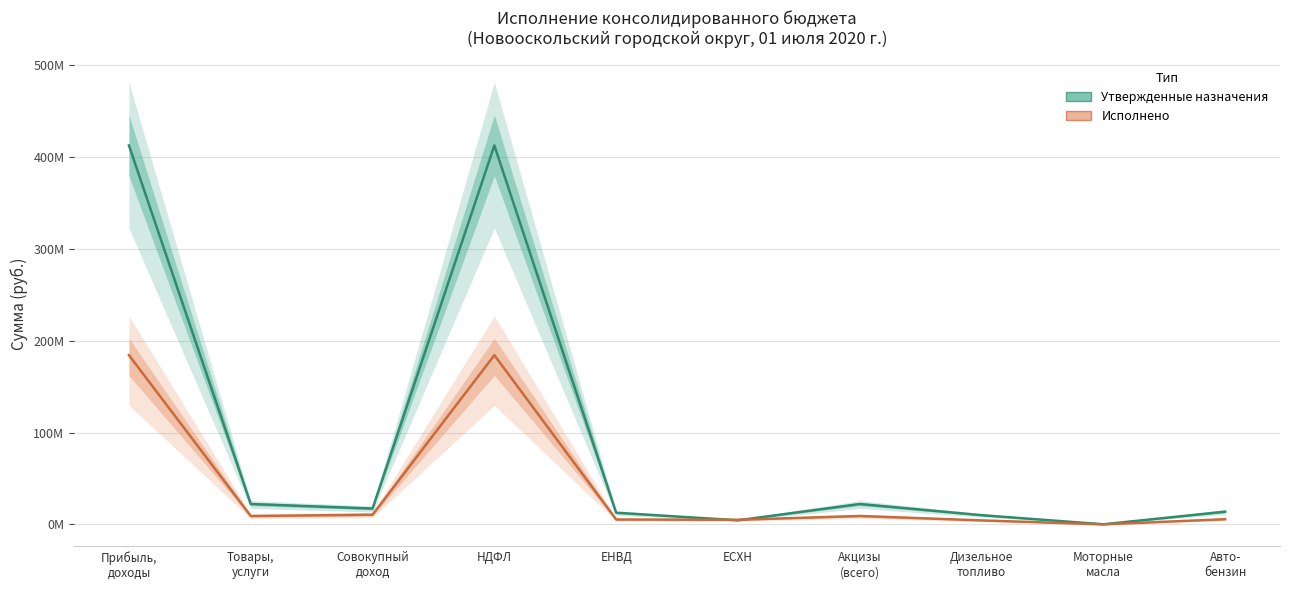

Is the value of Утвержденные назначения at ЕНВД greater than the value of Исполнено at Моторные
масла?

Yes